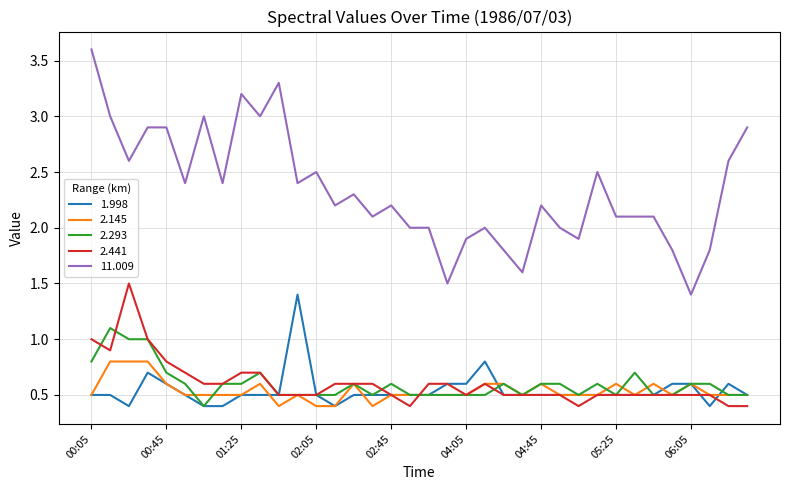

True or false: 2.293 and 11.009 cross at least once.

False